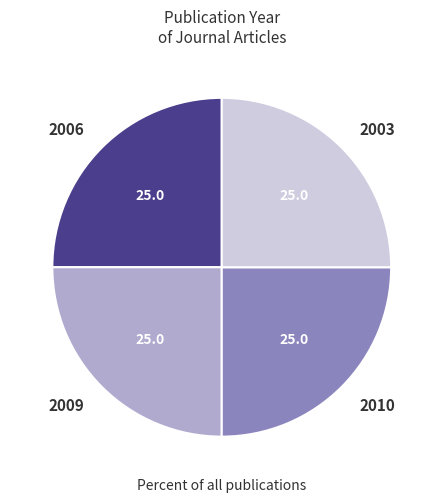

Is it true that 2009 is 25% of the pie?

True